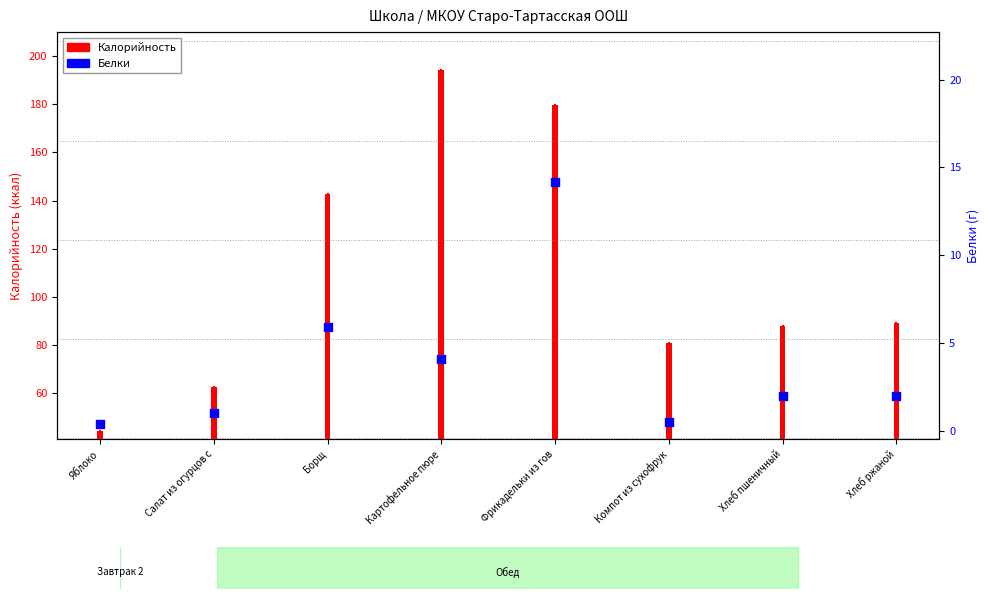

Between Салат из огурцов с and Хлеб пшеничный, which is larger?

Хлеб пшеничный